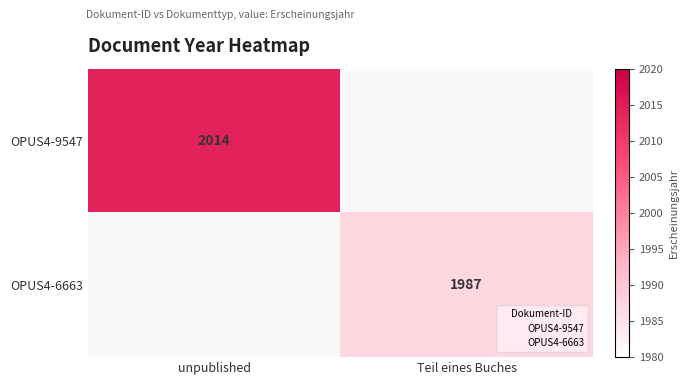

Is the value of OPUS4-9547 at unpublished greater than the value of OPUS4-6663 at Teil eines Buches?

Yes